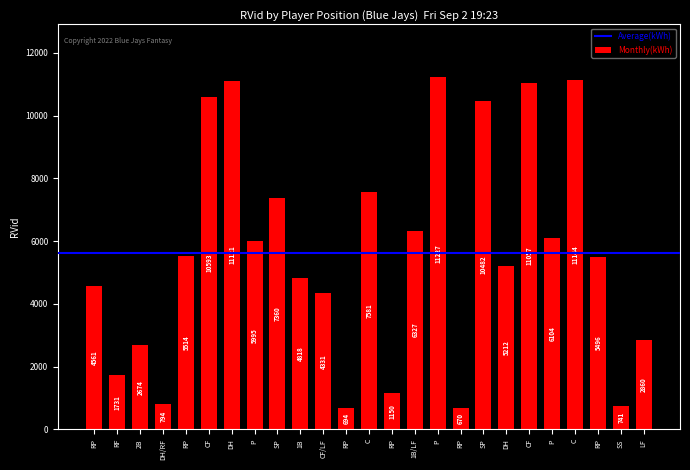

Which has a higher value, SS or RP?

RP